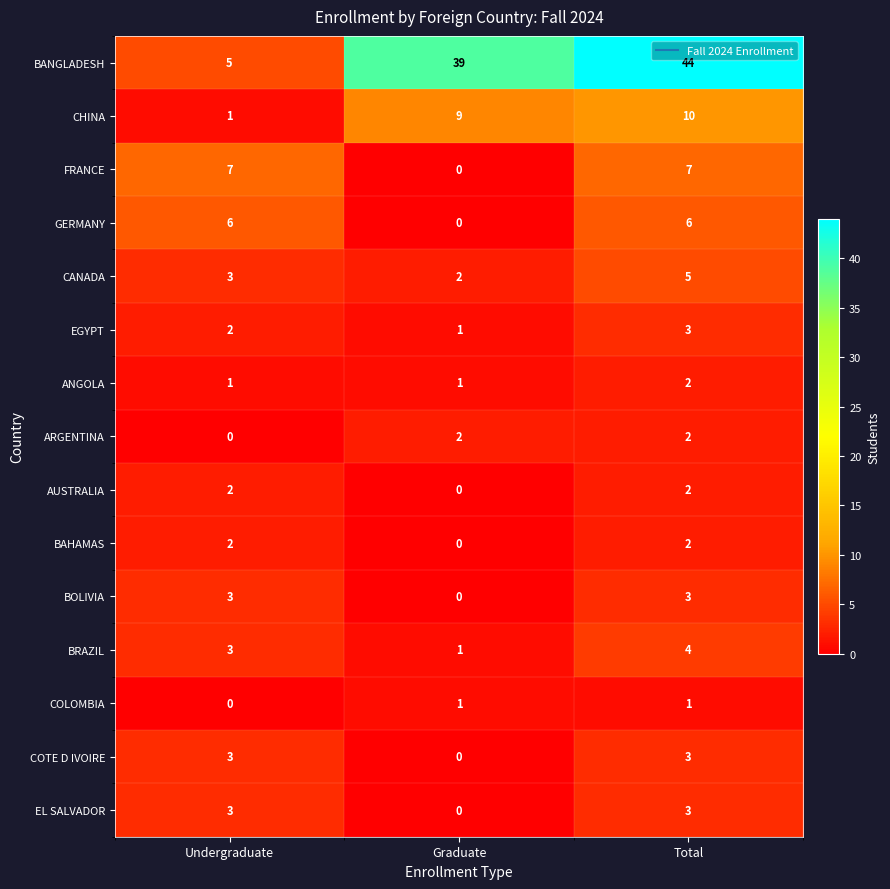

Which series changed the most between Graduate and Total?

FRANCE